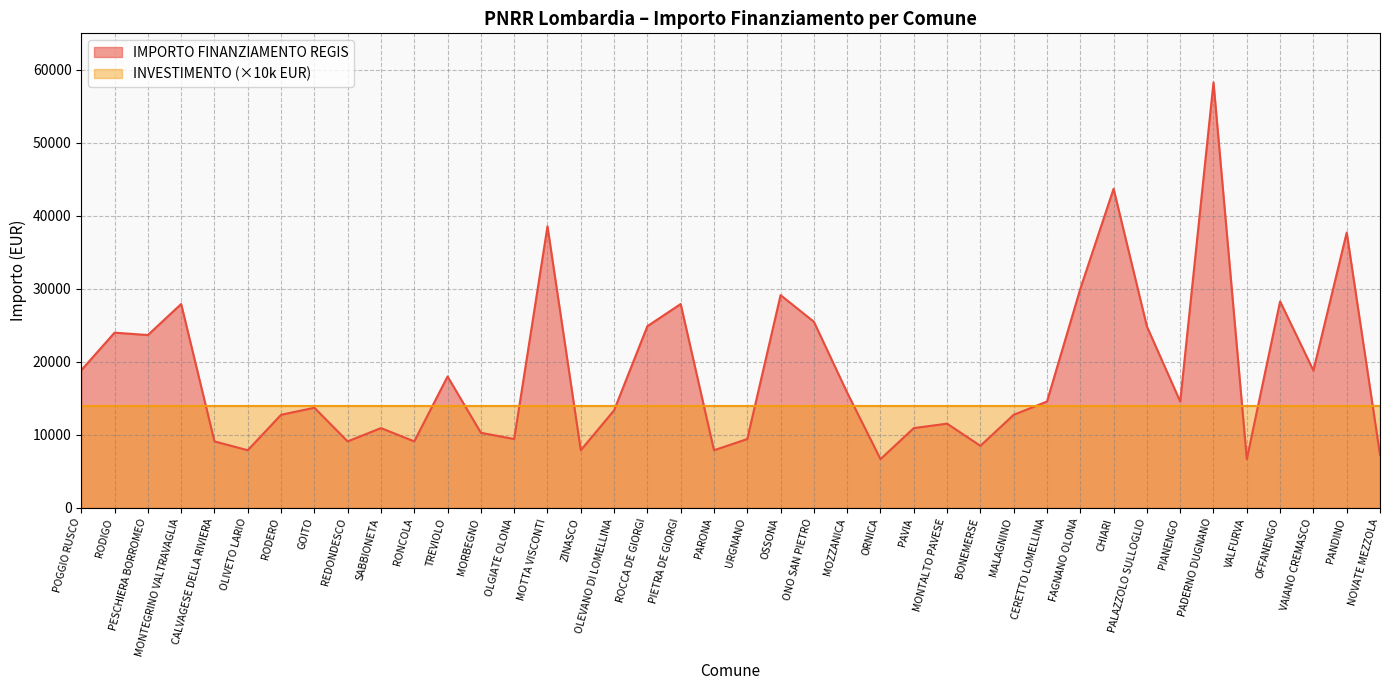

Where does the data first go above 14568?

POGGIO RUSCO